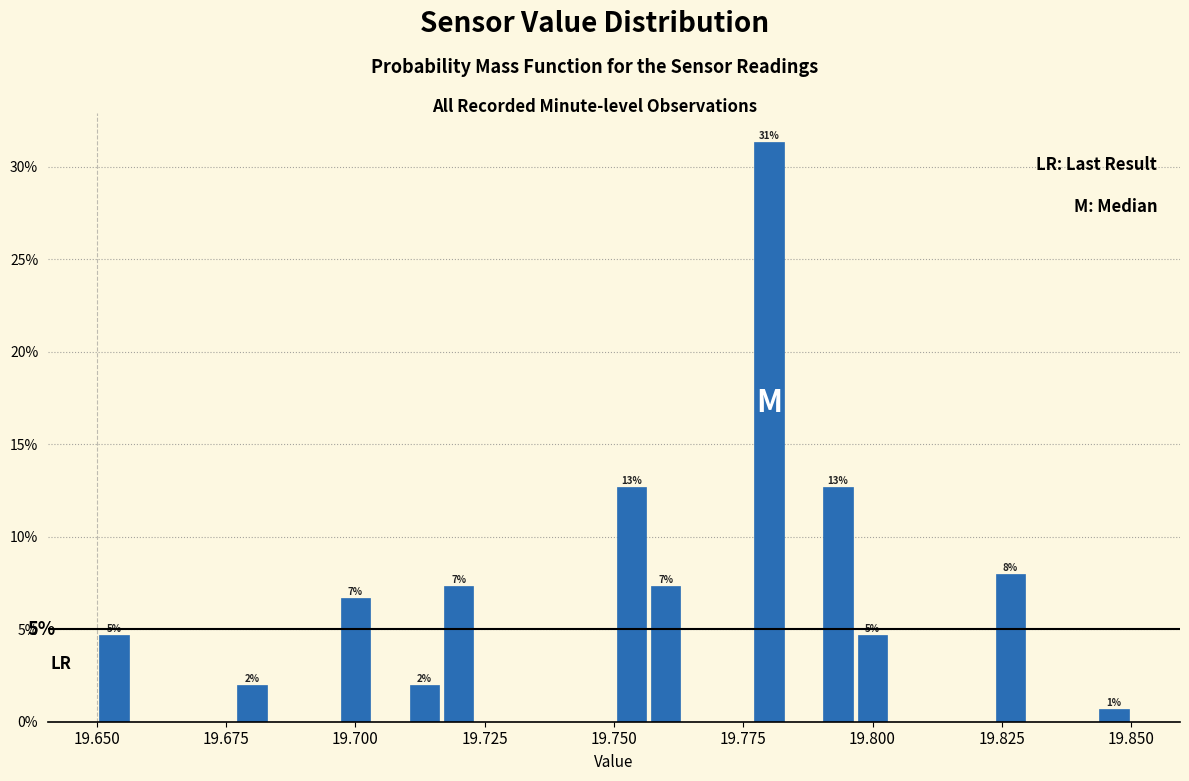

Around what value on the x-axis is the tallest bar? Give the approximate position of its centre, as read against the axis.

19.780